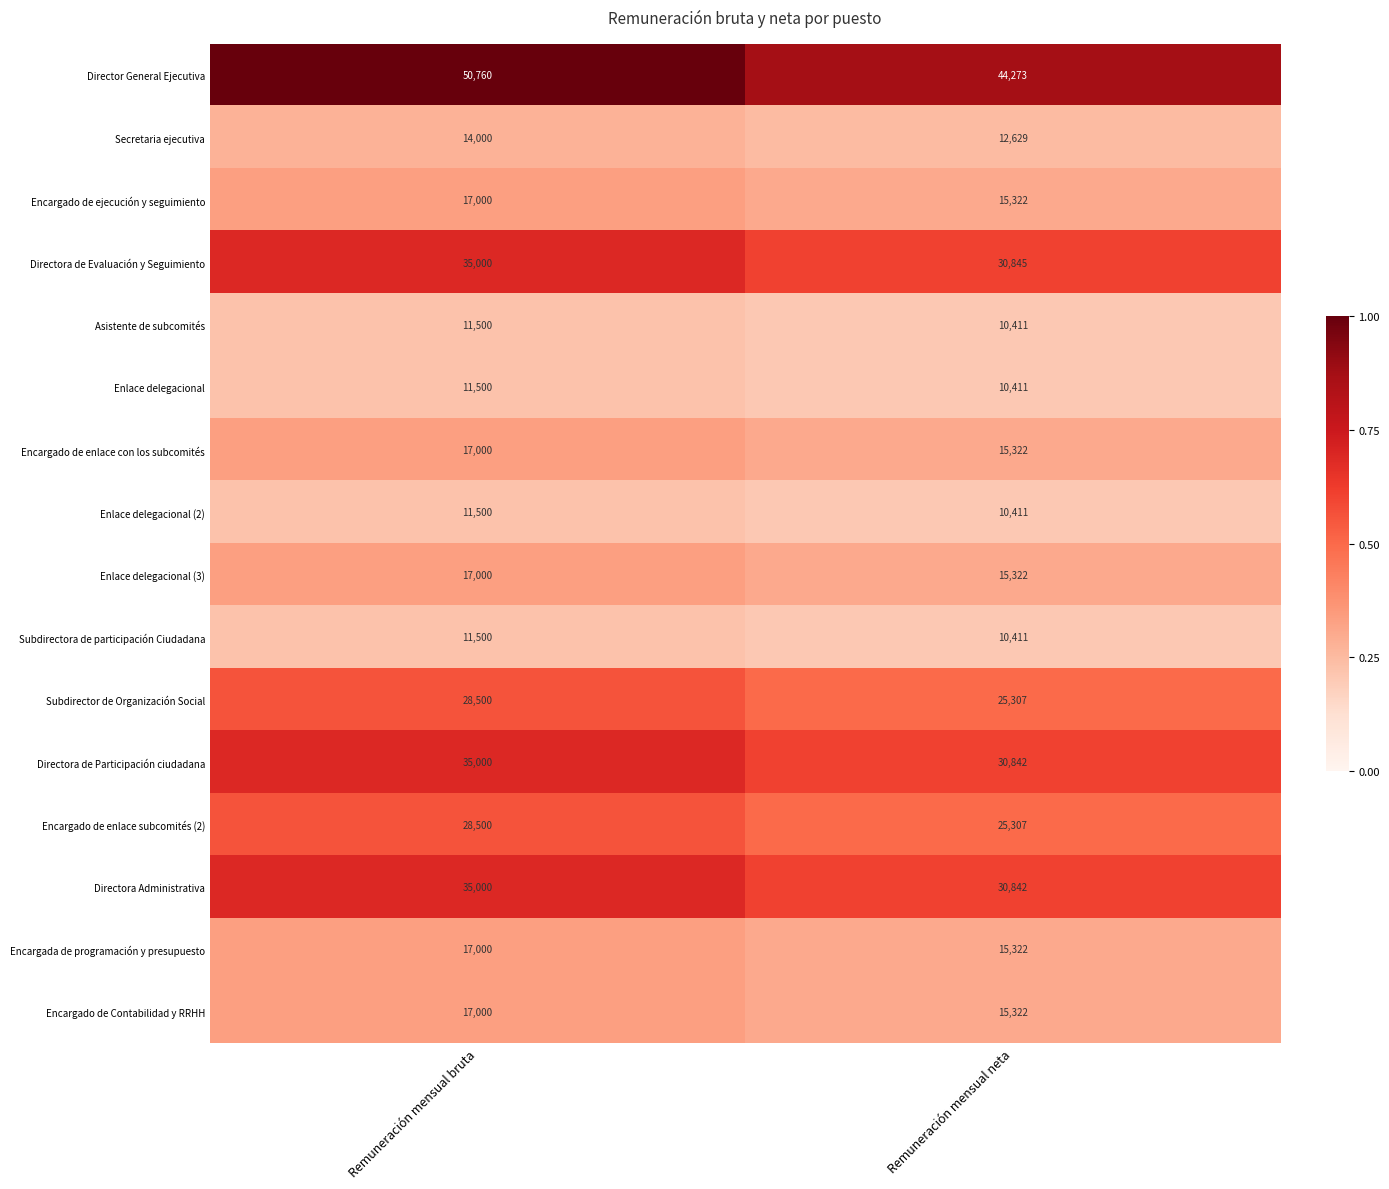

Which series has the largest range (max minus min)?

Director General Ejecutiva